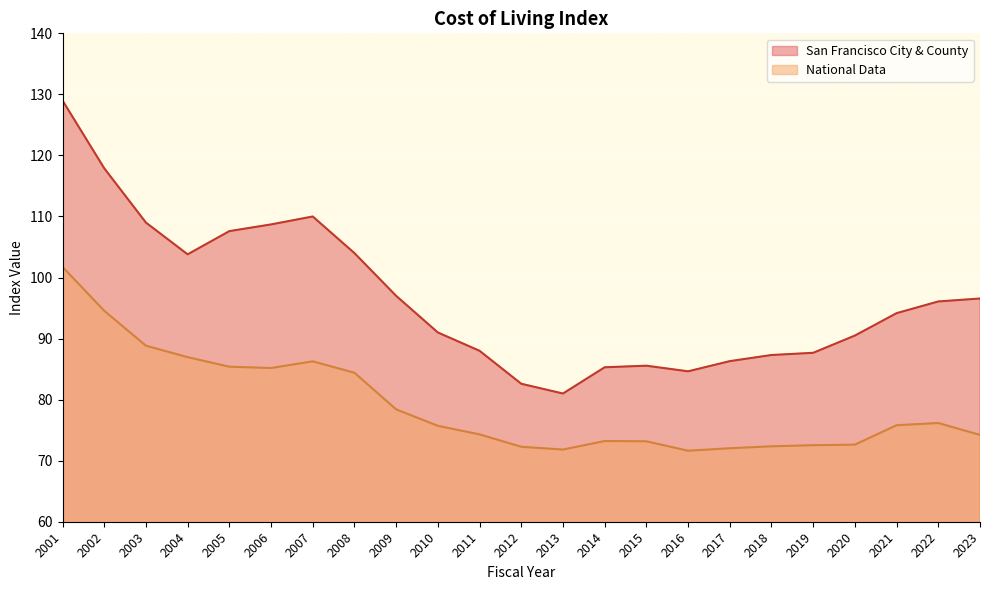

True or false: San Francisco City & County and National Data cross at least once.

False